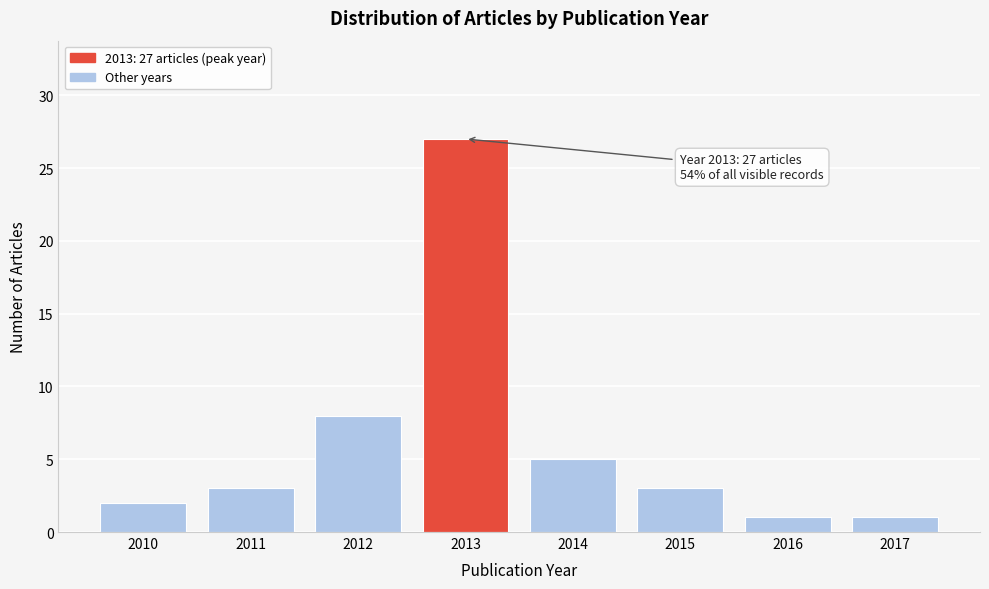

Reading left to right, transcribe all the data shown in this chart.

2	3	8	27	5	3	1	1